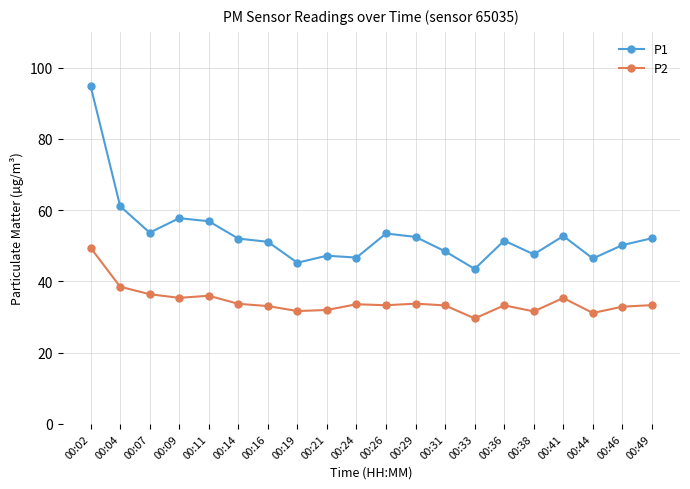

List the series in order of their peak value, highest first.

P1, P2